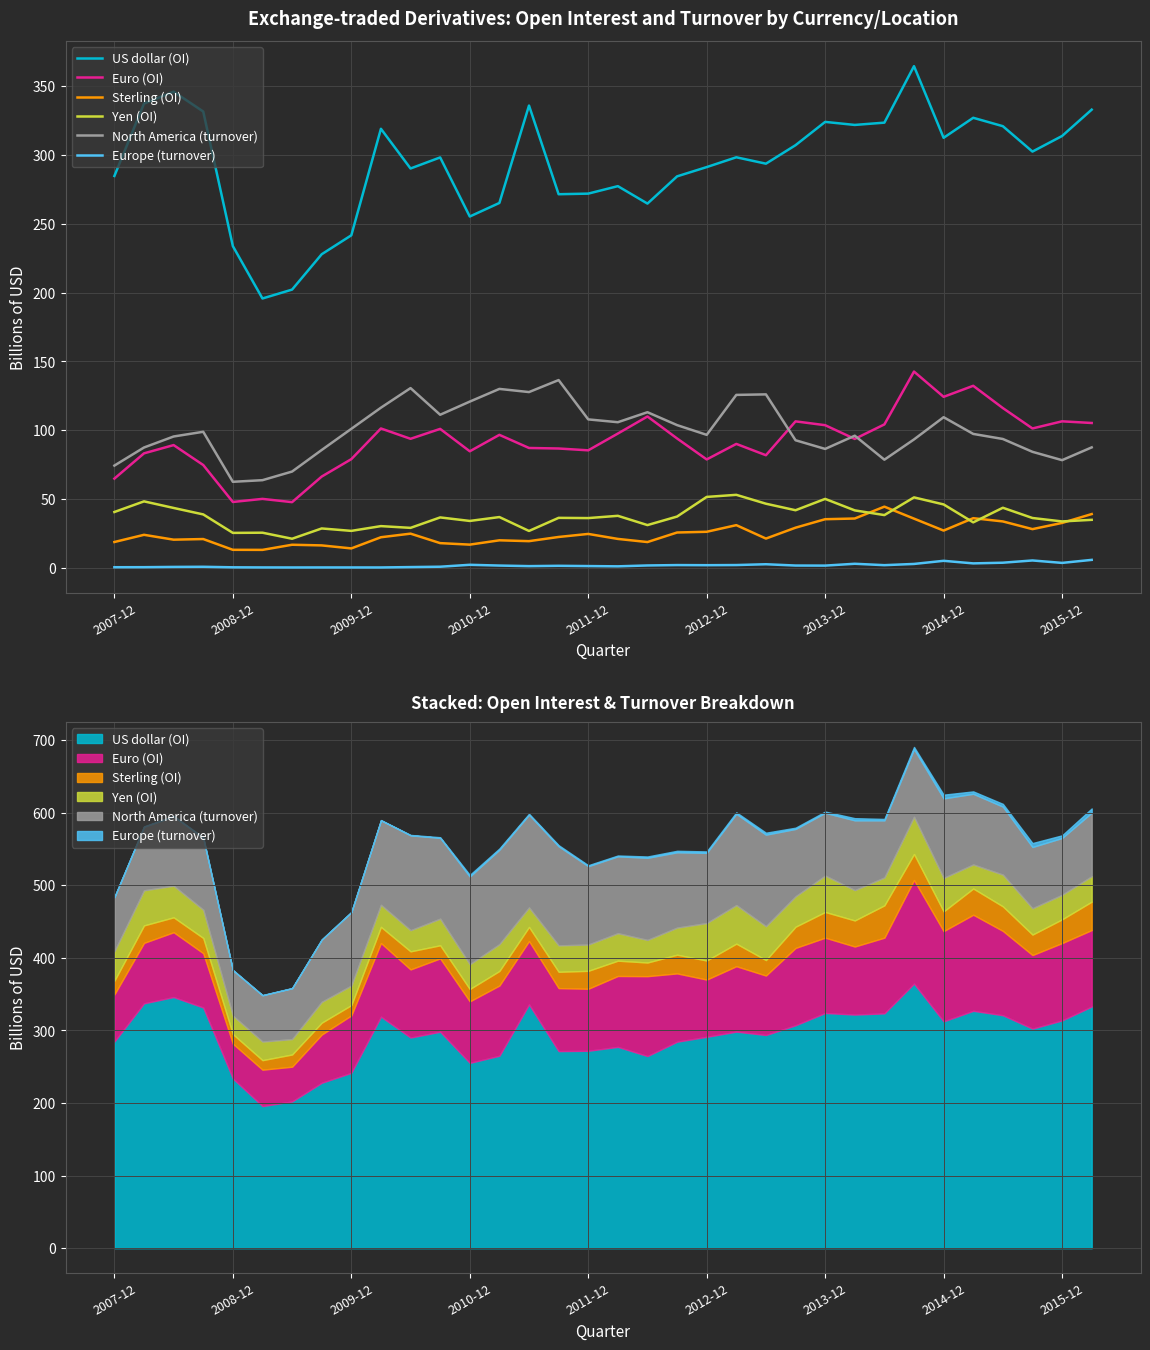

True or false: Euro (OI) and Yen (OI) intersect in this chart.

False